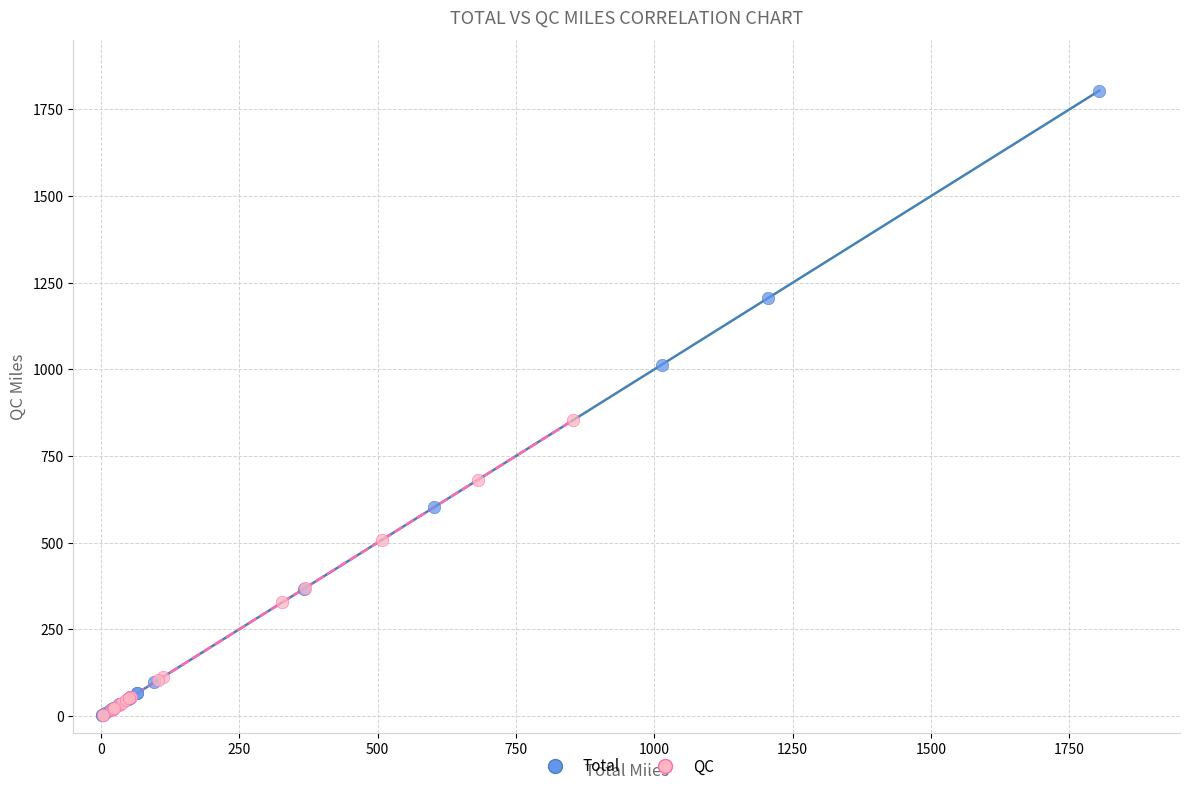

Which series contains the highest Y value?

Total